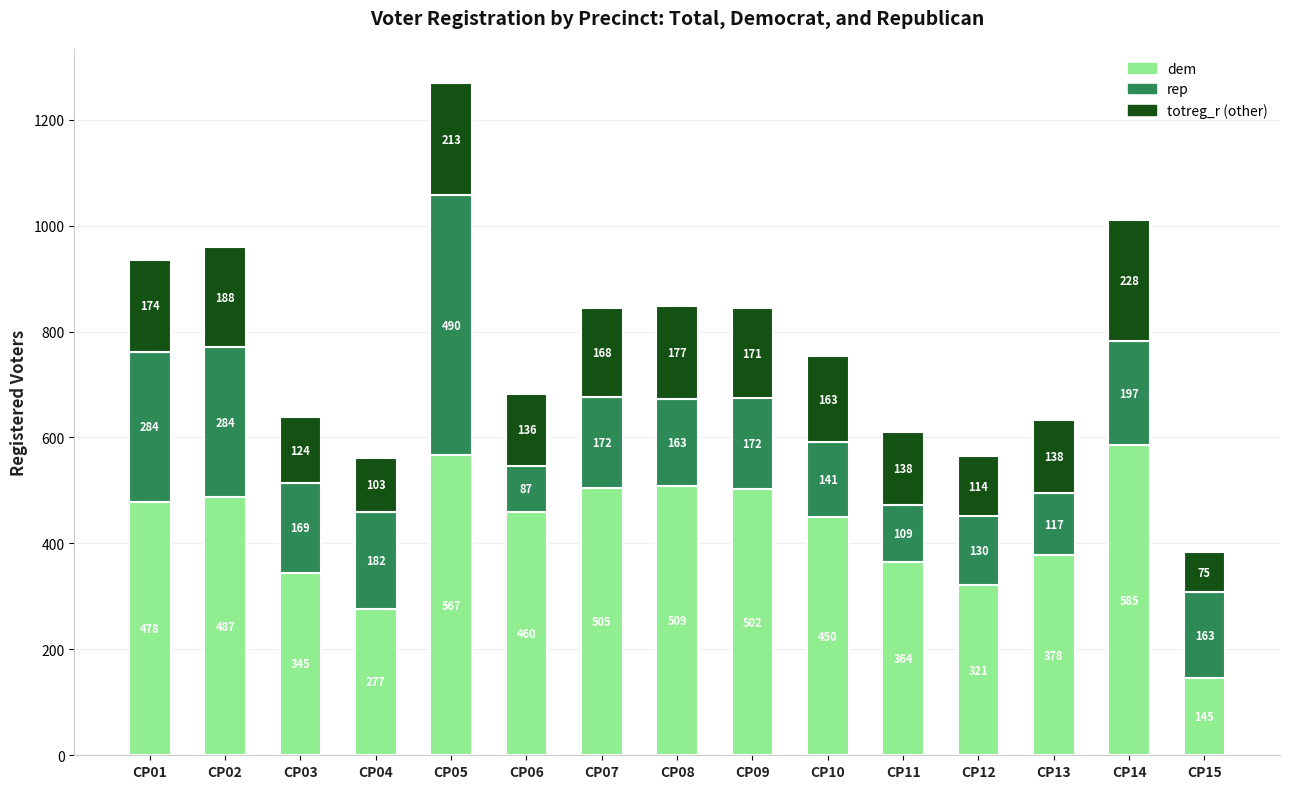

What is the total value across all series at CP08?

849